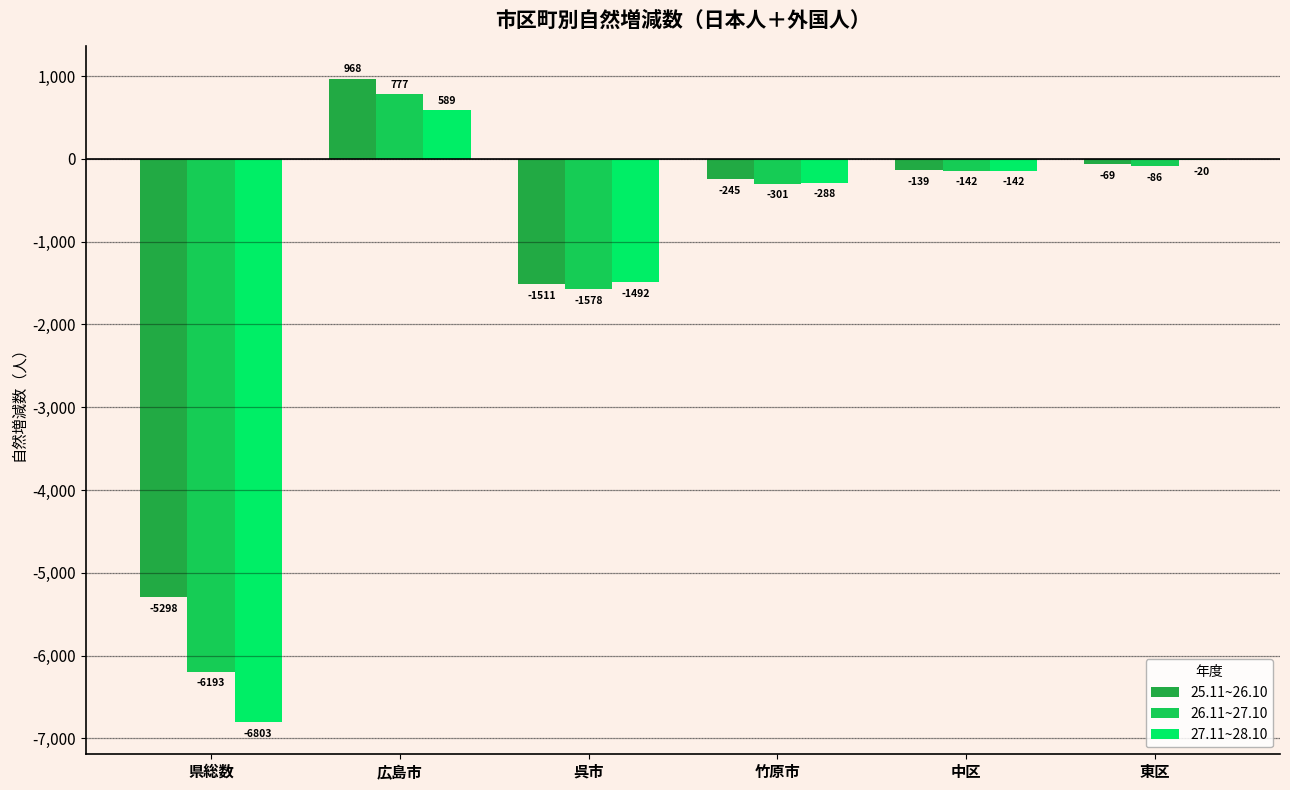

Are the bars grouped side by side (vs. stacked)?

Yes